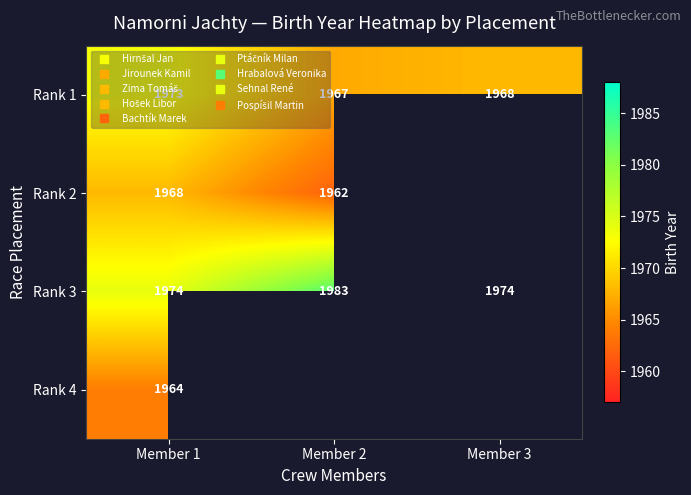

Count the number of categories in the chart.

3